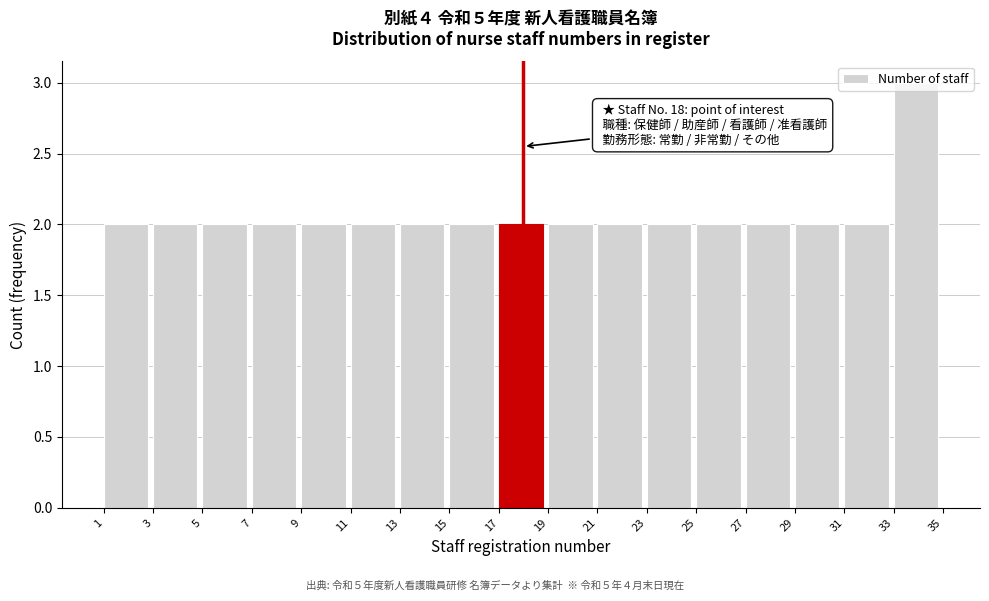

Which range on the x-axis has the tallest bar?

33 to 35